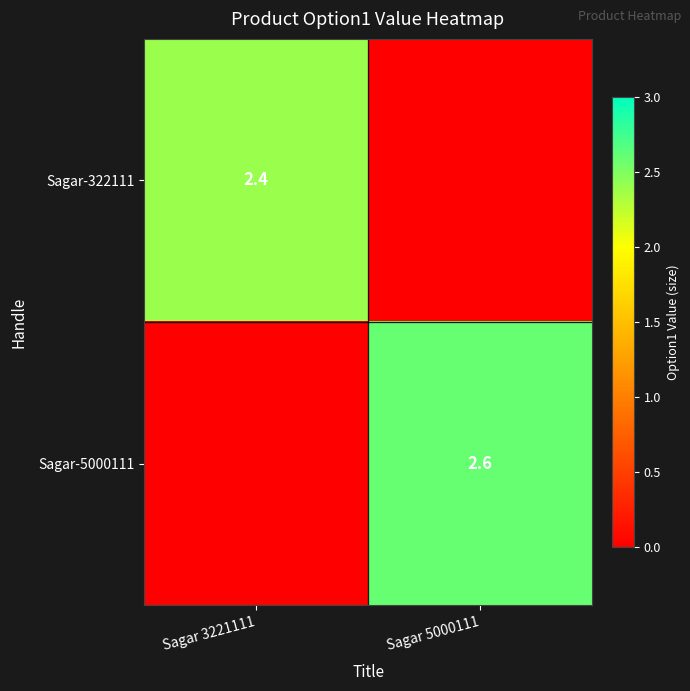

True or false: Sagar-322111 has a value of 4.0 at Sagar 3221111.

False